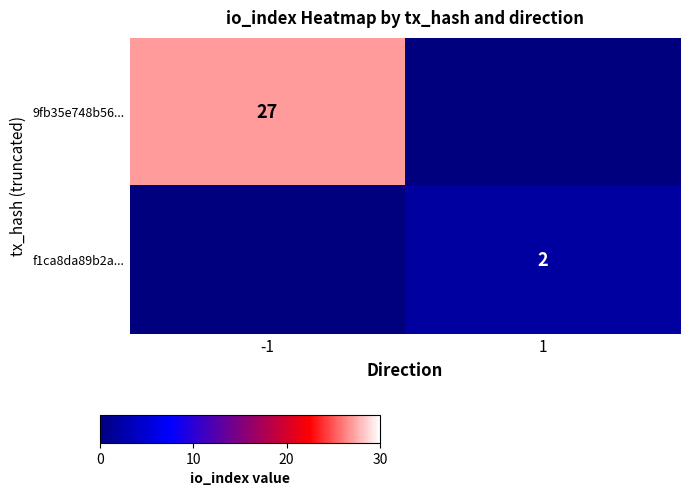

Is it true that f1ca8da89b2a... equals 2 at 1?

True